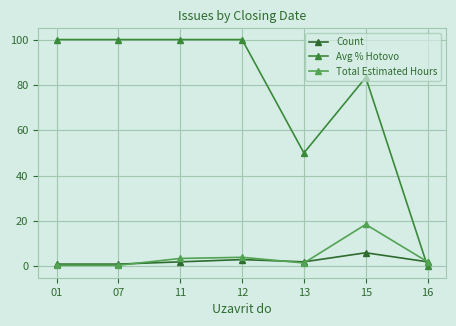

Is it true that Avg % Hotovo equals 100.0 at 01?

True